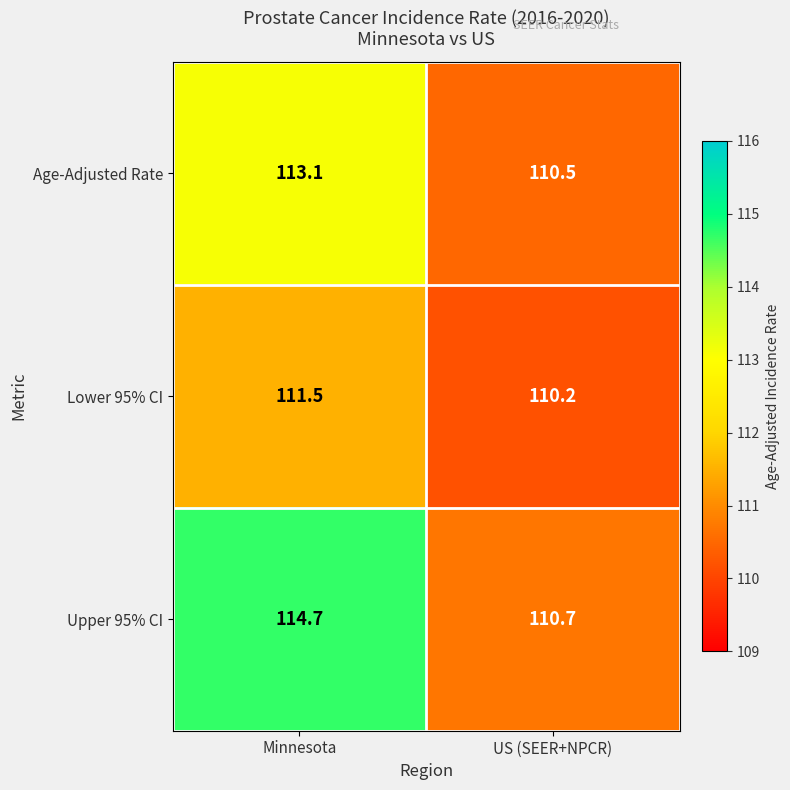

What is the sum of all Age-Adjusted Rate values?

223.6